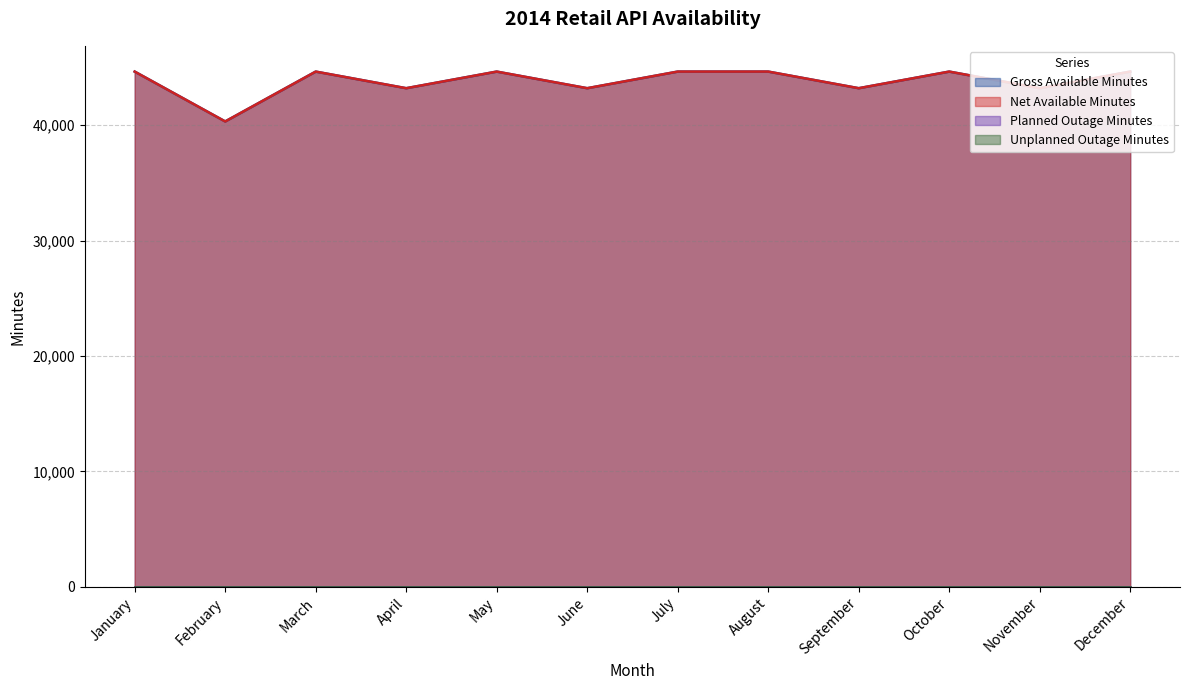

At which category does Net Available Minutes reach its first local valley?

February